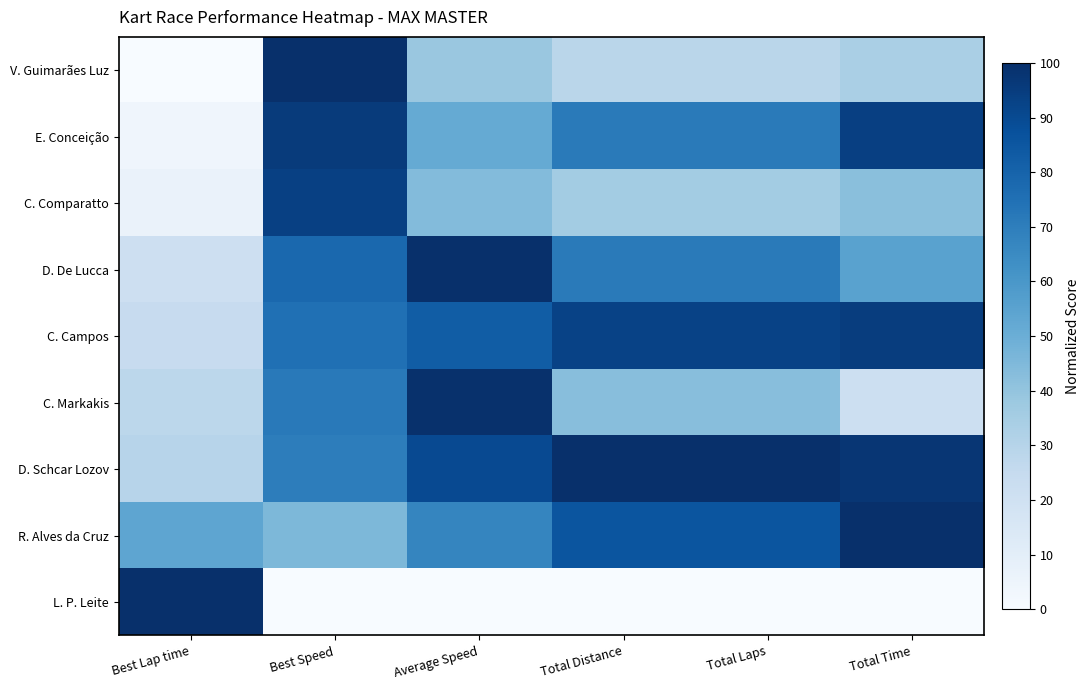

What is the maximum value shown in the chart?

100.0